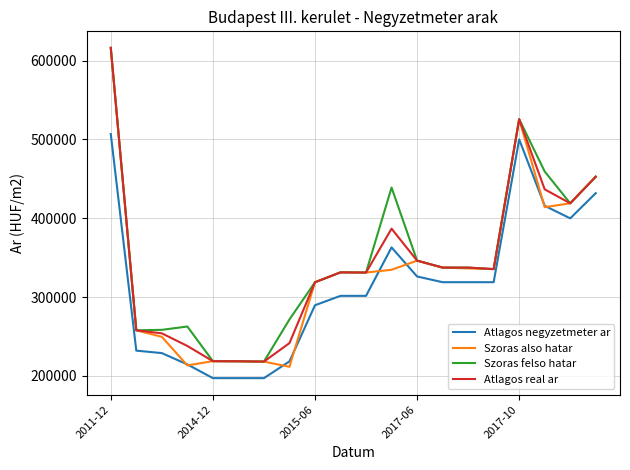

What is the minimum value shown in the chart?

197101